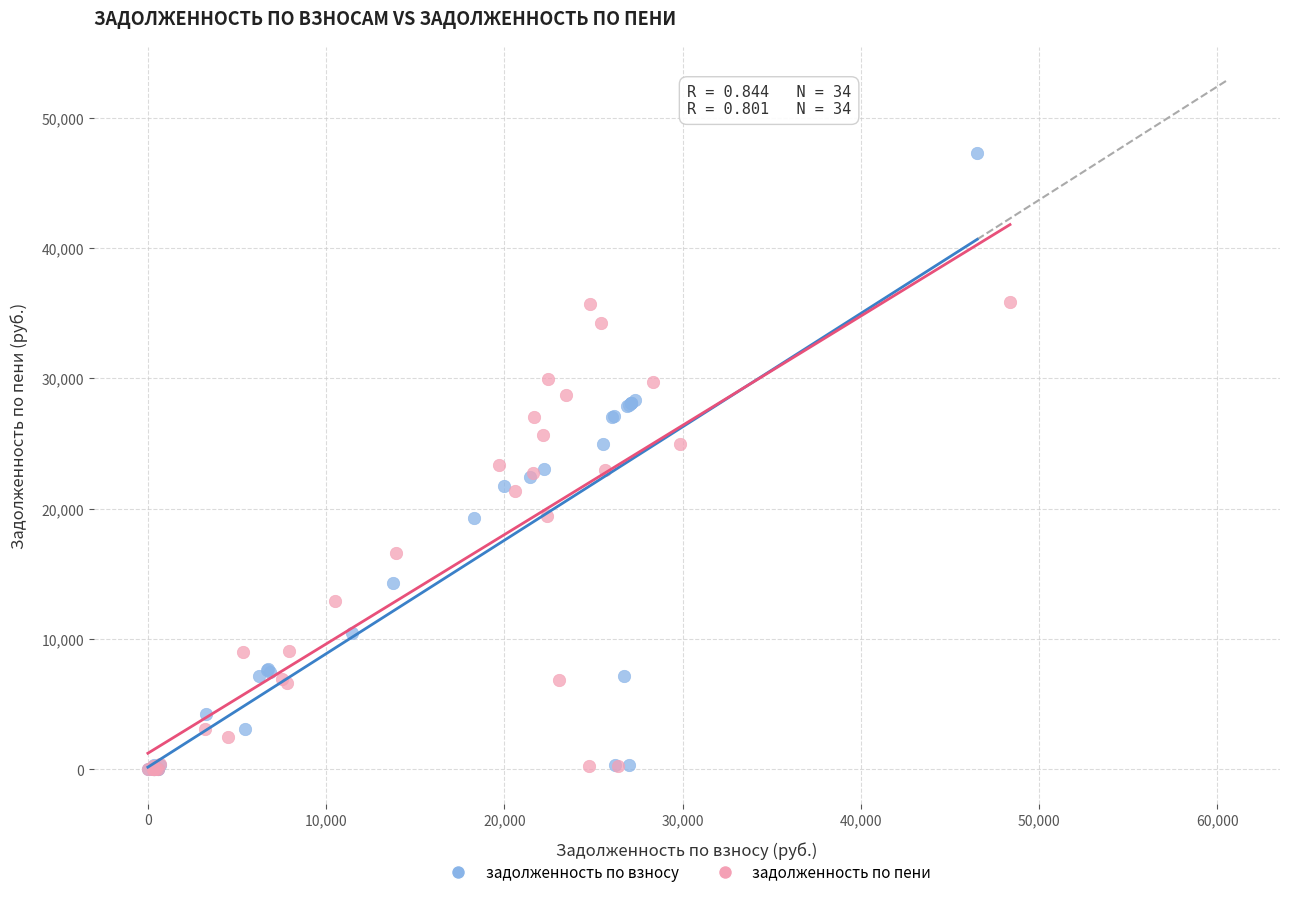

Which series contains the highest Y value?

задолженность по взносу